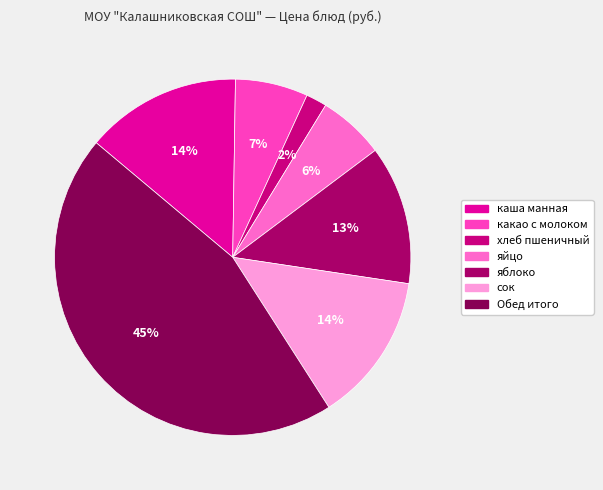

How many slices are in this pie chart?

7